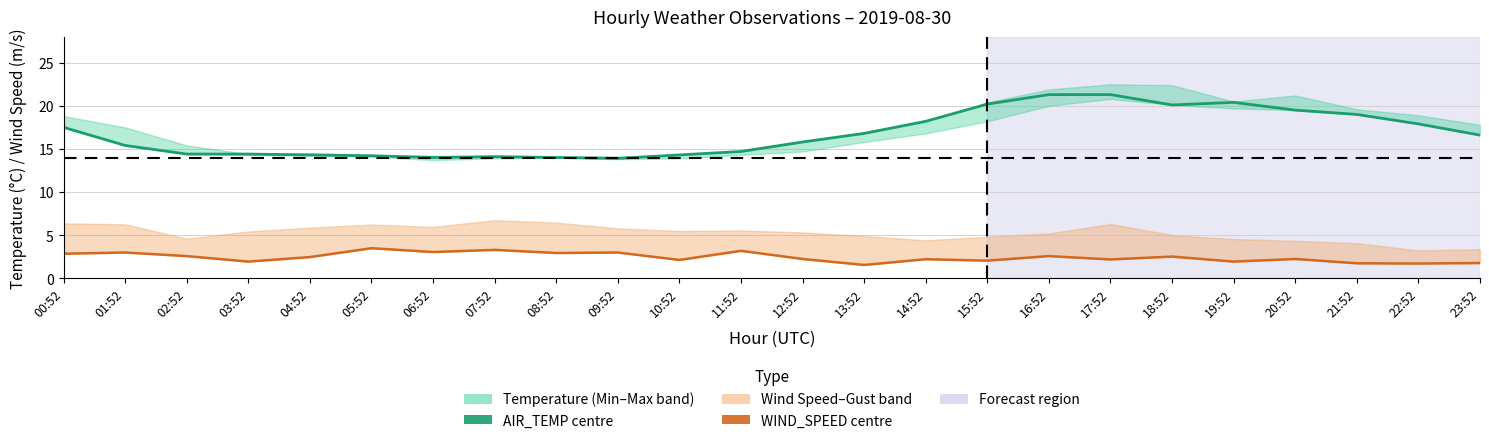

Reading left to right, extract all data points from this chart.

AIR_TEMP: 00:52=17.5	01:52=15.4	02:52=14.4	03:52=14.4	04:52=14.3	05:52=14.2	06:52=14.0	07:52=14.1	08:52=14.0	09:52=13.9	10:52=14.3	11:52=14.7	12:52=15.8	13:52=16.8	14:52=18.2	15:52=20.2	16:52=21.3	17:52=21.3	18:52=20.1	19:52=20.4	20:52=19.5	21:52=19.0	22:52=17.9	23:52=16.6
WIND_SPEED: 00:52=2.8	01:52=3.0	02:52=2.6	03:52=1.9	04:52=2.4	05:52=3.5	06:52=3.0	07:52=3.3	08:52=2.9	09:52=3.0	10:52=2.1	11:52=3.2	12:52=2.2	13:52=1.5	14:52=2.2	15:52=2.0	16:52=2.6	17:52=2.2	18:52=2.5	19:52=1.9	20:52=2.2	21:52=1.7	22:52=1.7	23:52=1.8